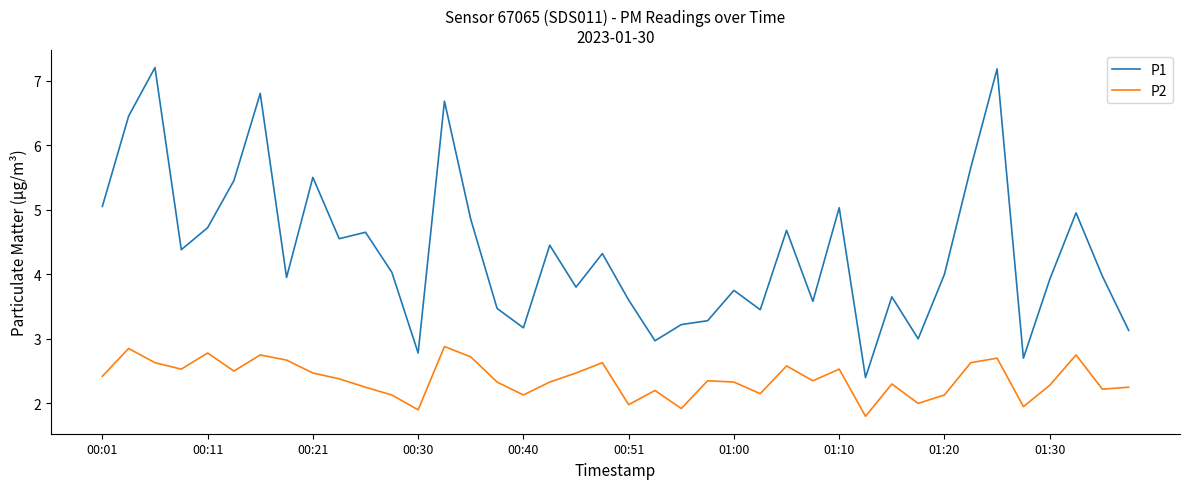

Which series has the widest spread of values?

P1